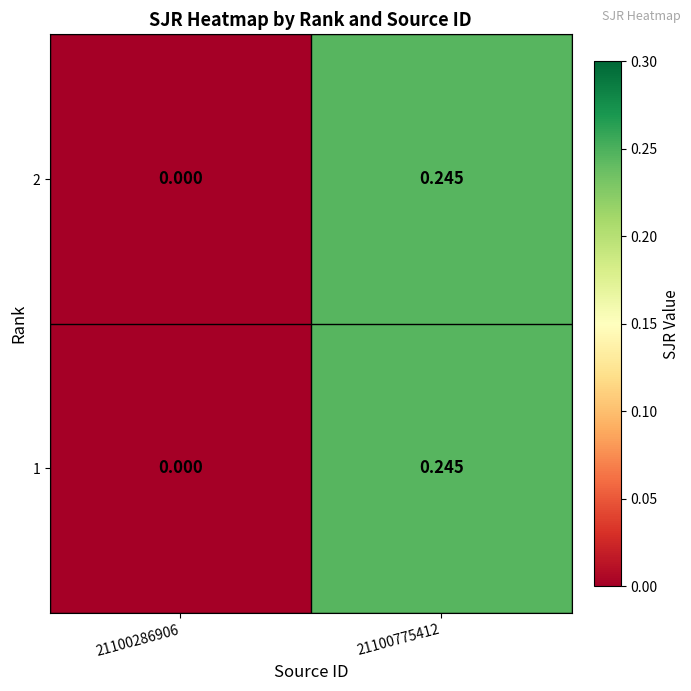

Which series has the largest total across all categories?

2